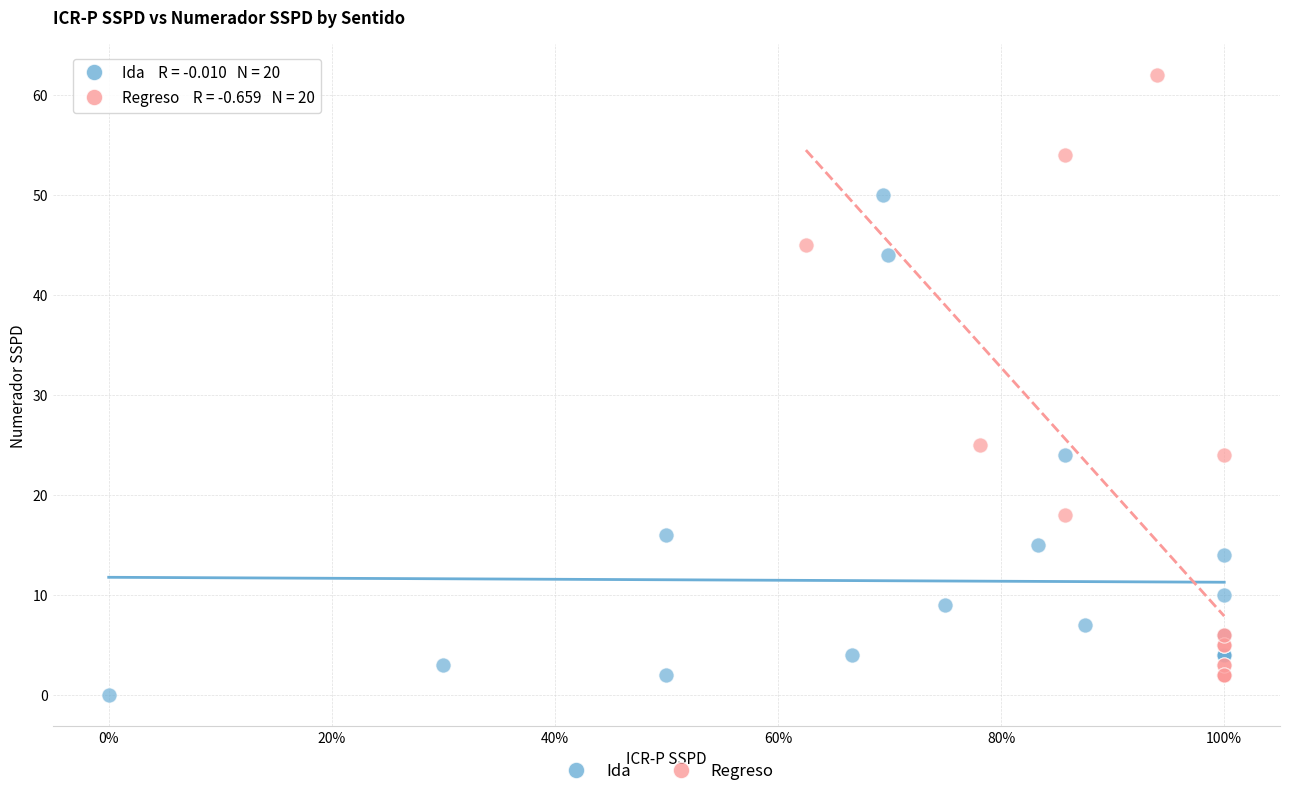

What are all the series names shown in the legend?

Ida, Regreso